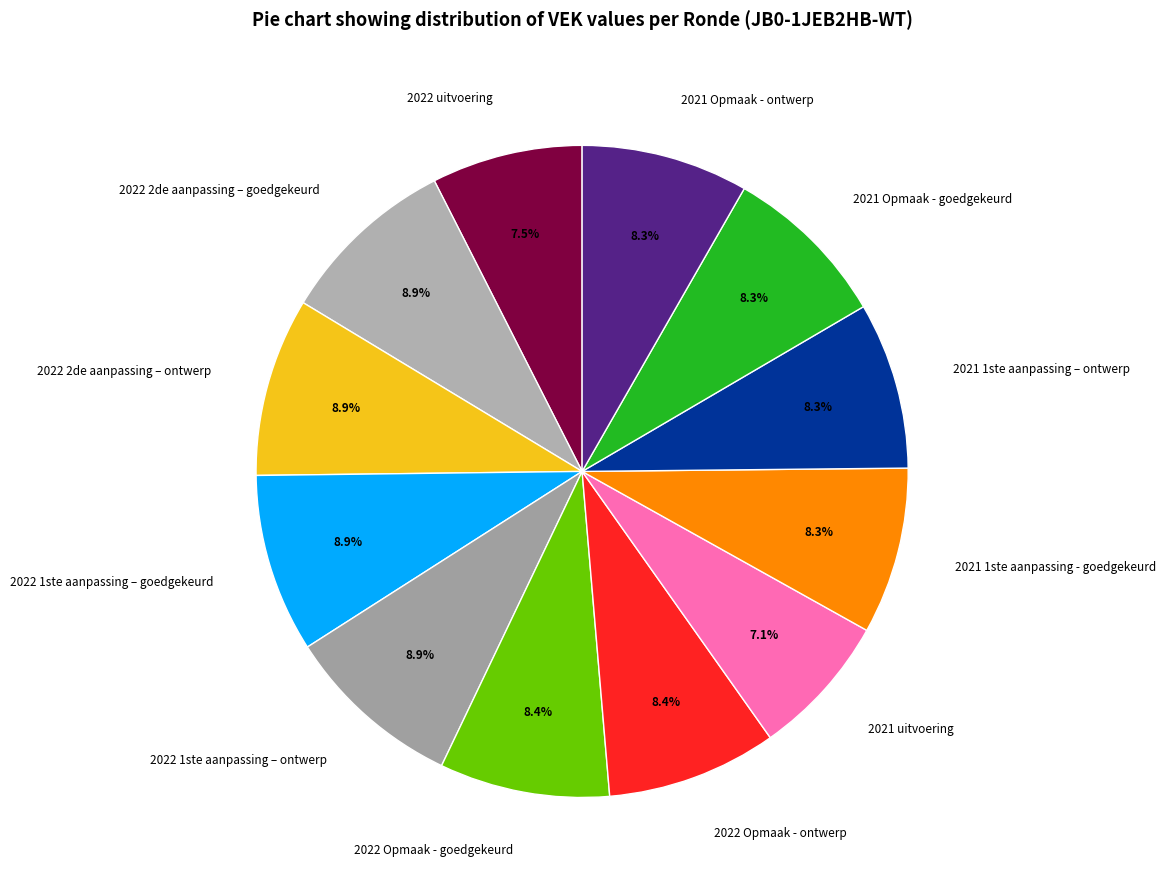

To the nearest percent, what percentage of the pie is 2022 2de aanpassing – goedgekeurd?

9%